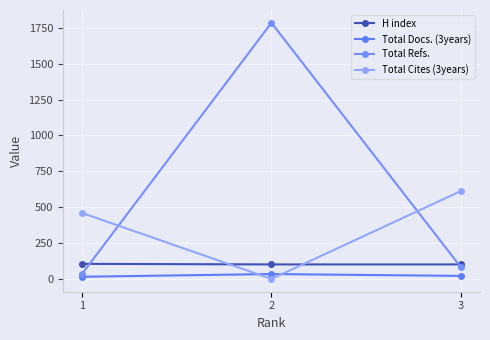

Between 1 and 2, which series saw the biggest shift?

Total Refs.